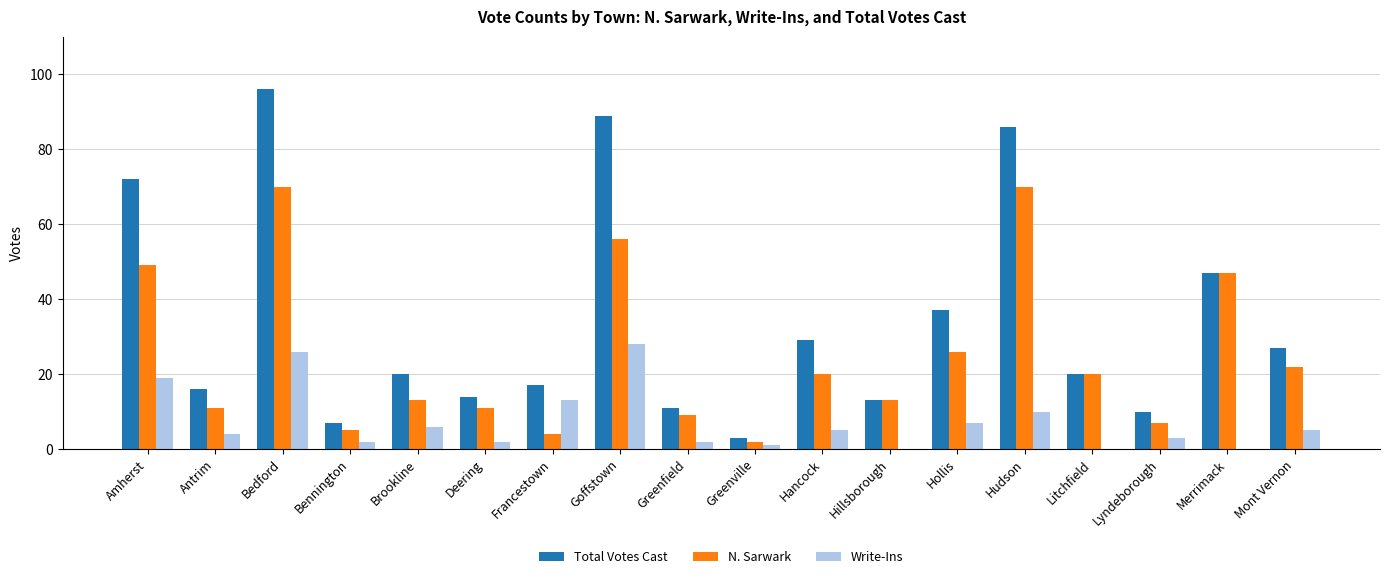

Which series has the largest total across all categories?

Total Votes Cast